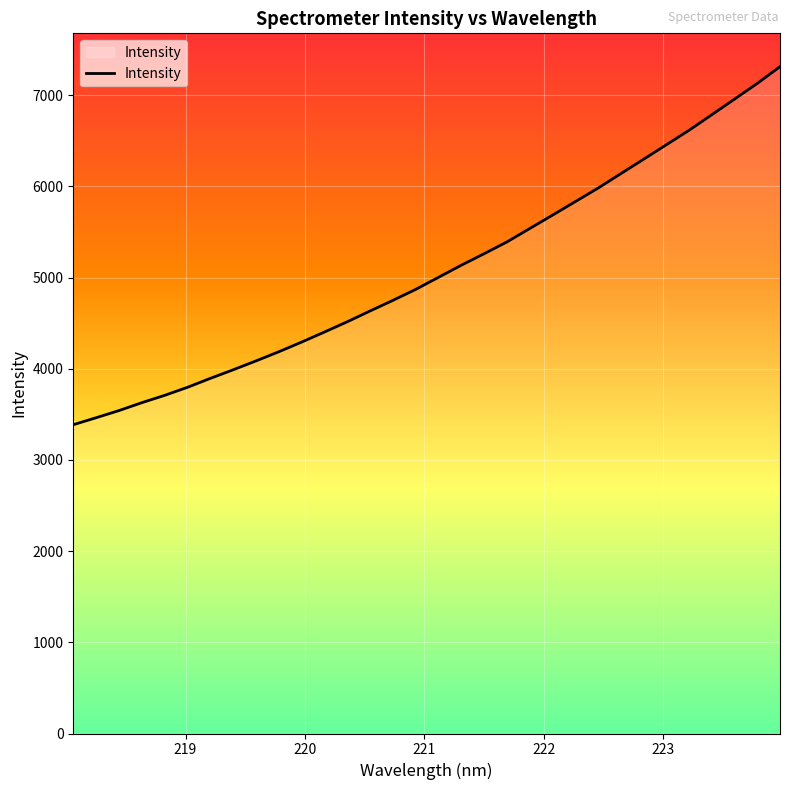

How many lines are shown in the chart?

1